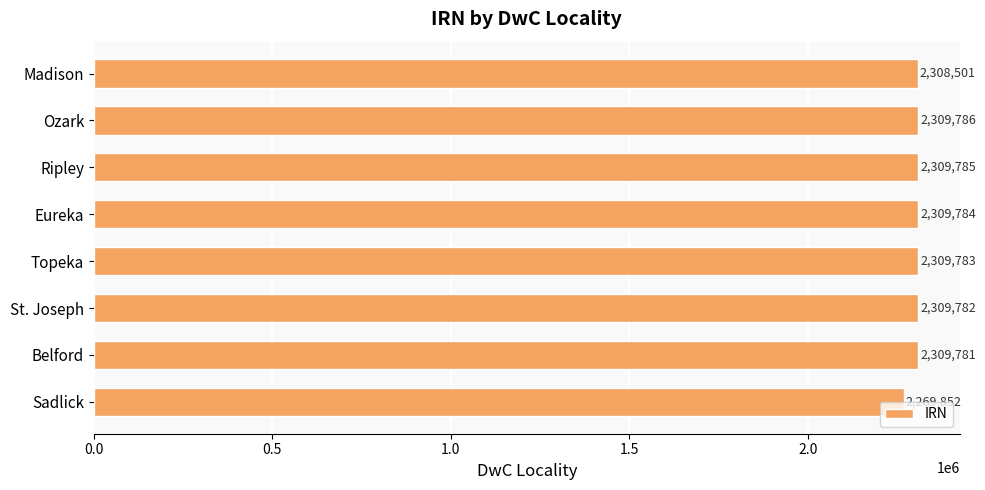

List the labels in order of value, smallest first.

Sadlick, Madison, Belford, St. Joseph, Topeka, Eureka, Ripley, Ozark